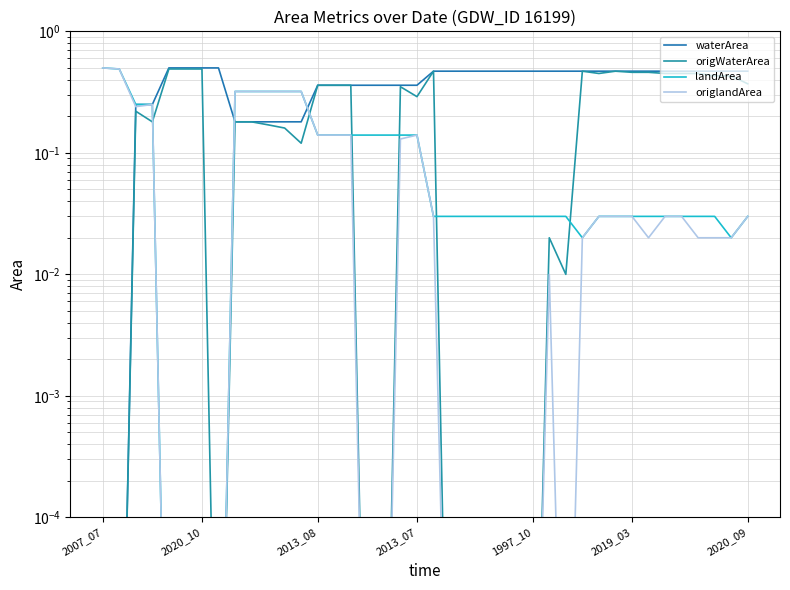

At which category is the sum across all series the highest?

2007_07